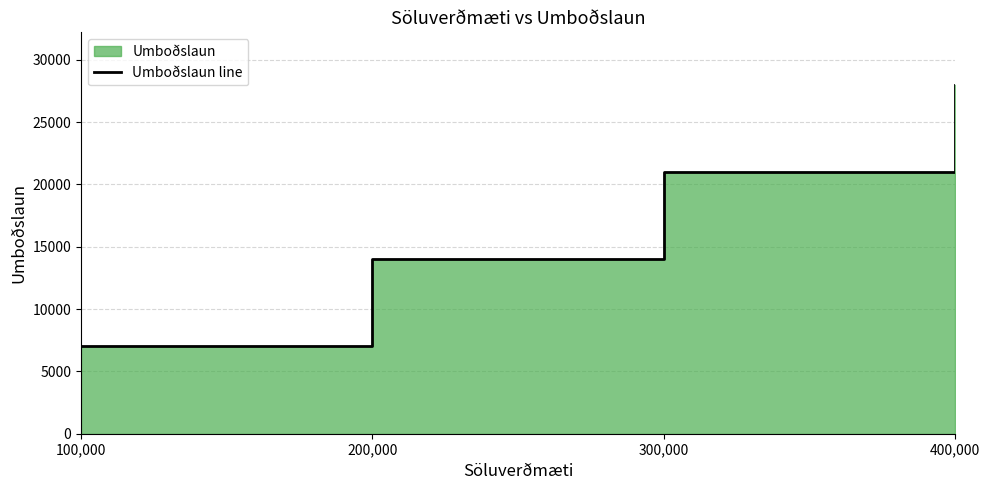

What is the label of the 3rd point from the left?

300,000